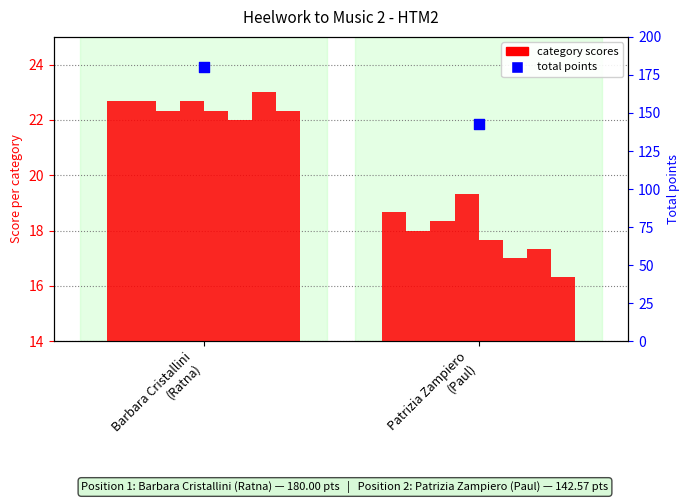

At how many categories does at least one series exceed 77?

2